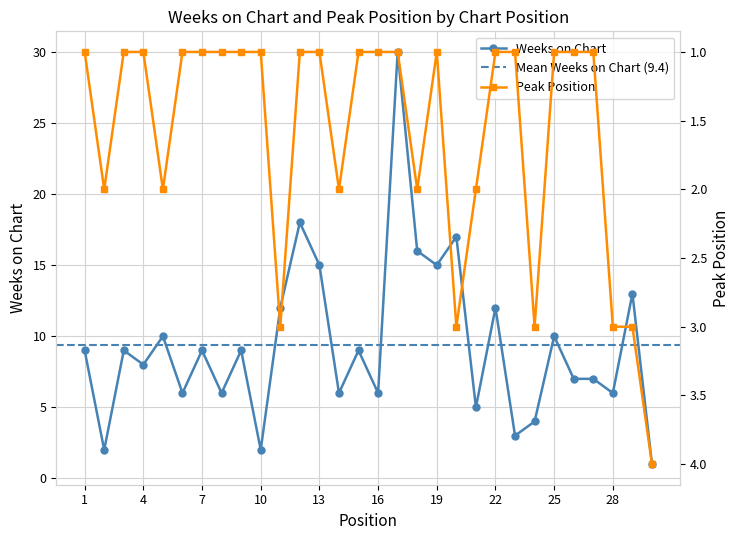

What is the difference between the highest and lowest values at 5?

8